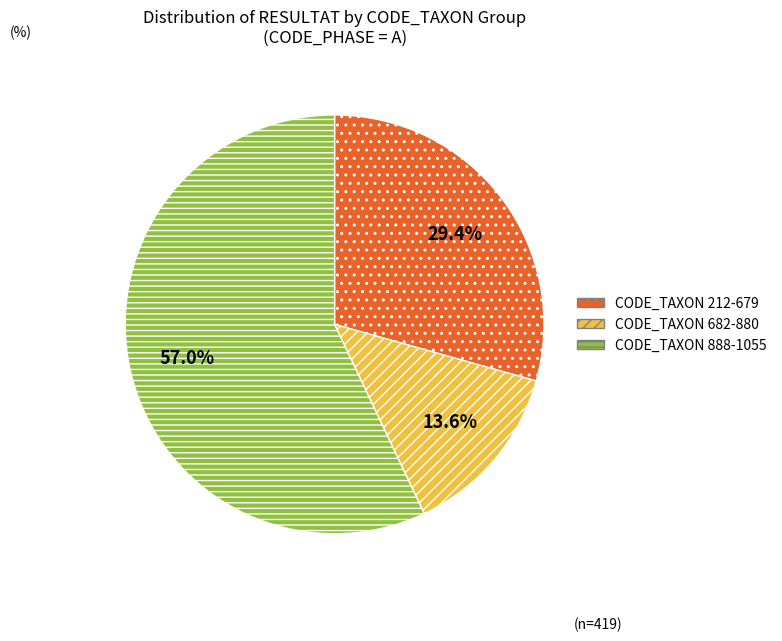

What is the smallest slice in the pie chart?

CODE_TAXON 682-880